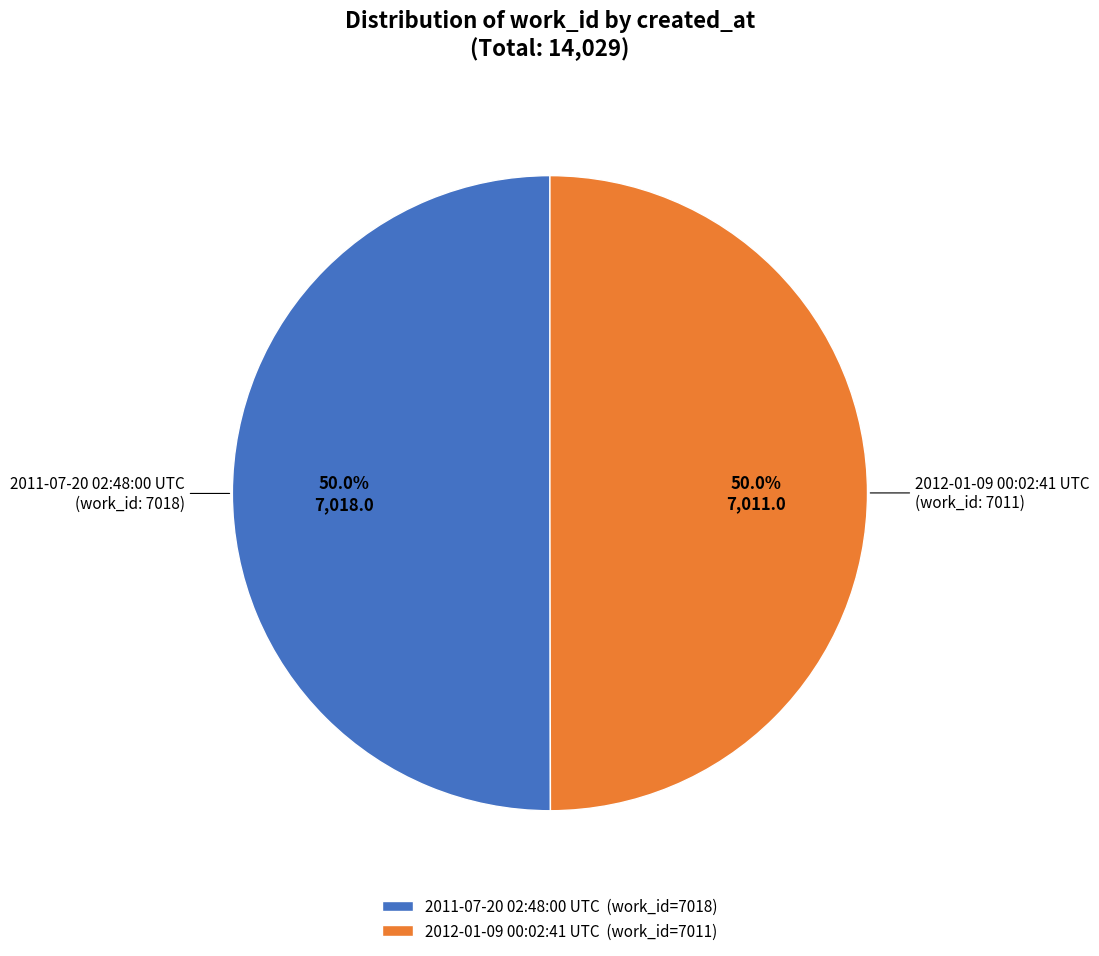

Count the number of slices in the pie.

2